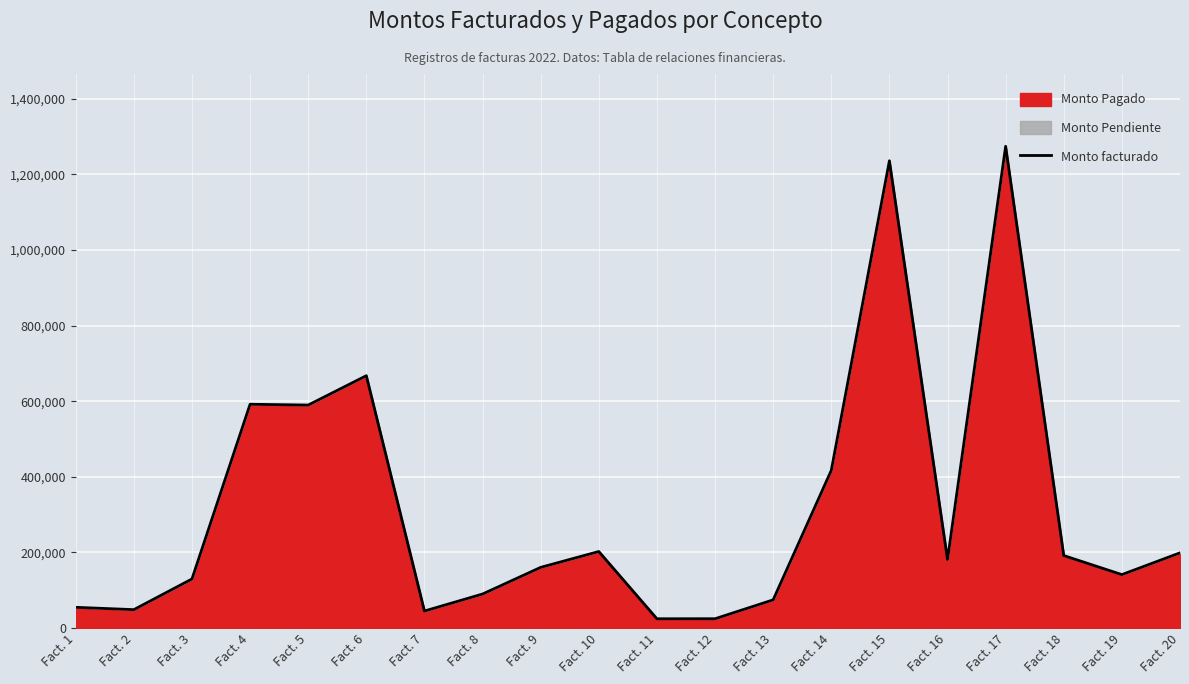

What is the value of the 4th point from the left?

591943.6